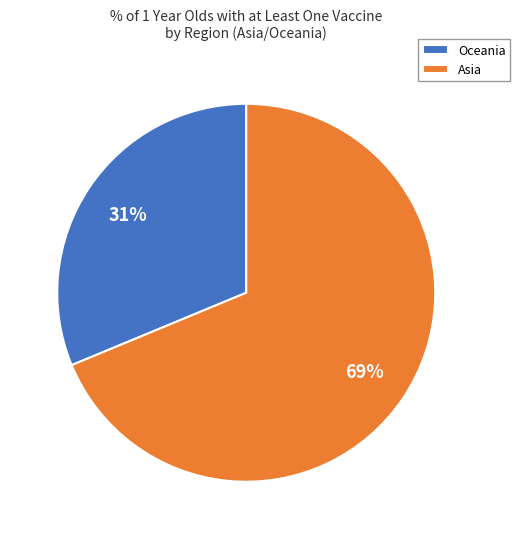

True or false: Asia accounts for 69% of the total.

True